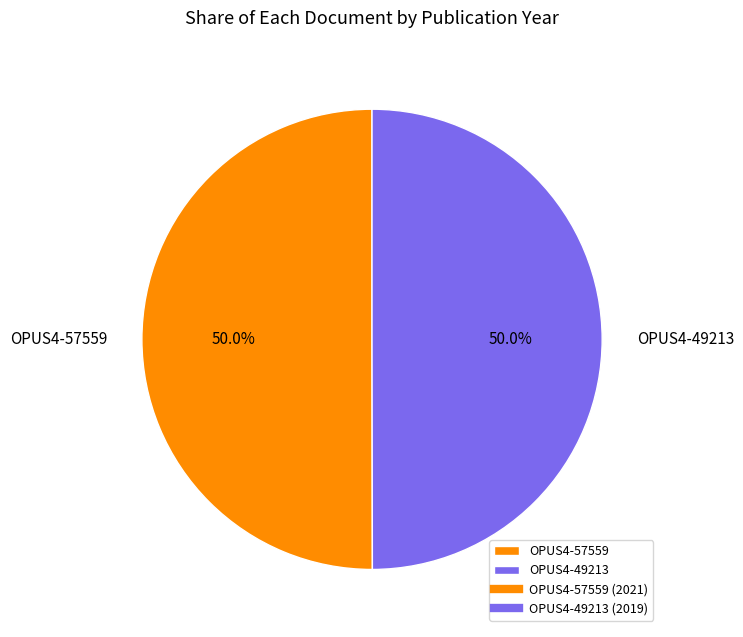

What portion of the pie excludes OPUS4-49213?

50.0%